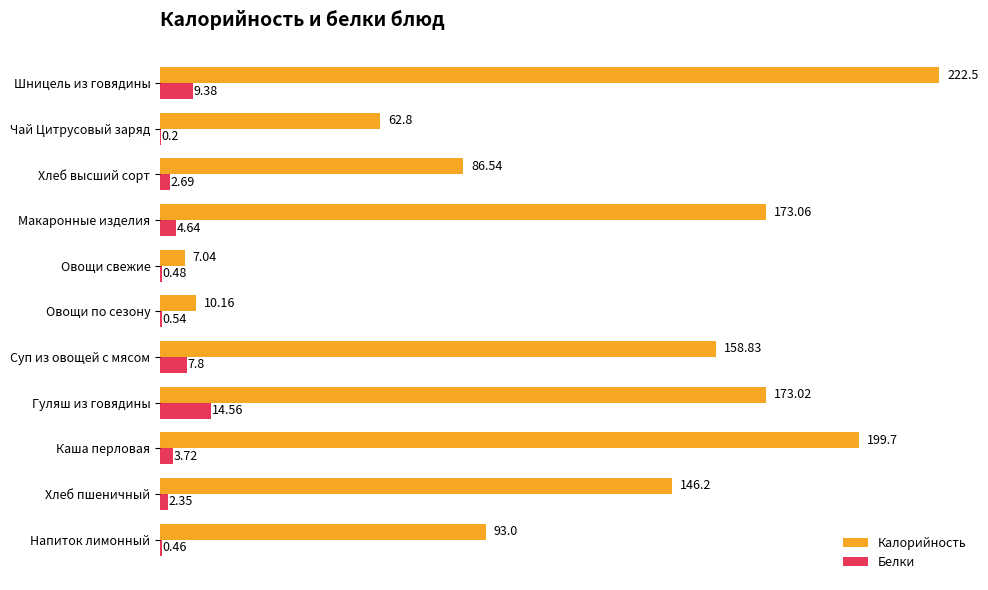

Where is Калорийность nearest to the value 114?

Напиток лимонный